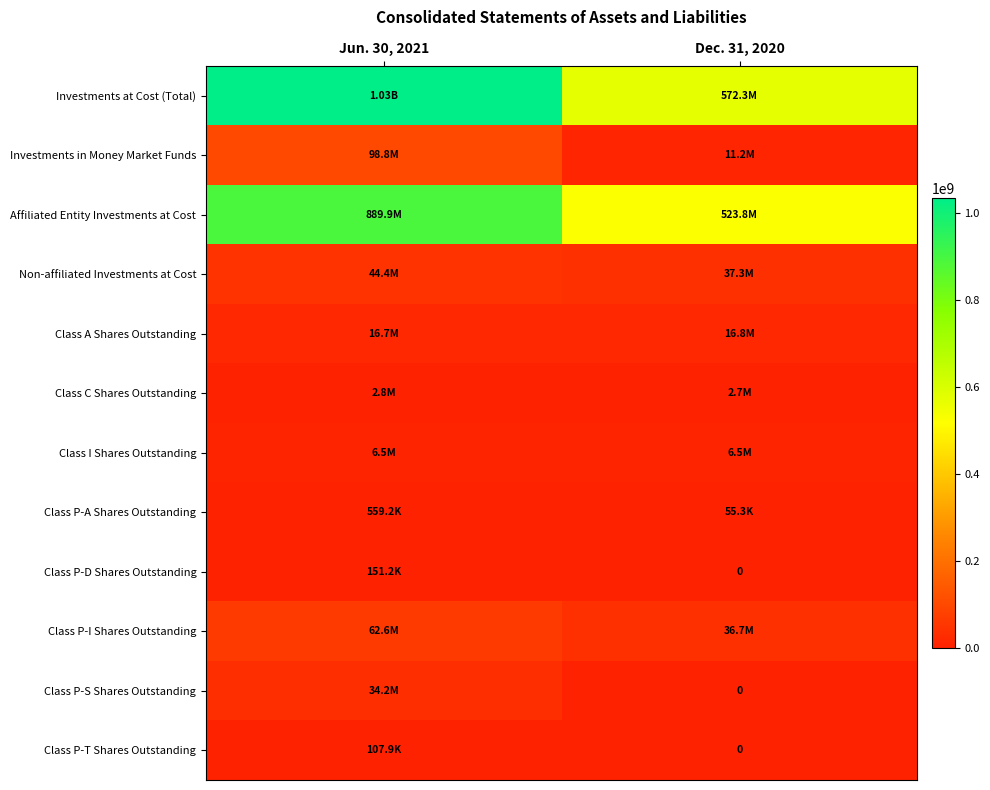

True or false: Investments at Cost (Total) has a value of 1033071999 at Jun. 30, 2021.

True